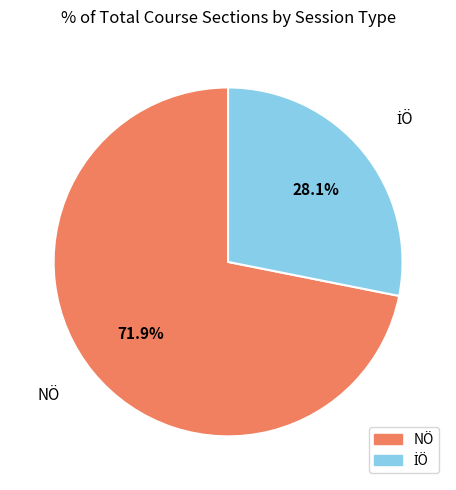

Is there a majority slice in this chart?

Yes